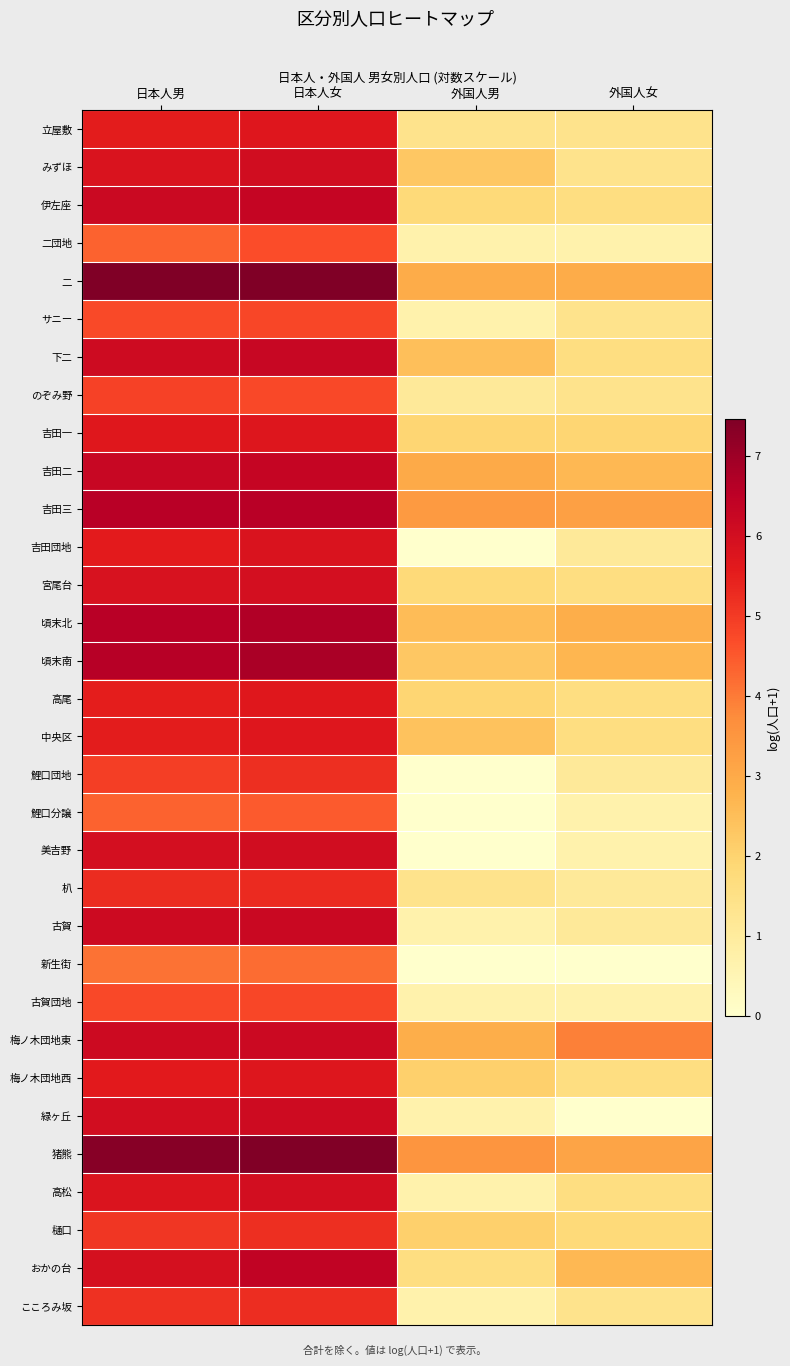

At how many categories does at least one series exceed 0?

4